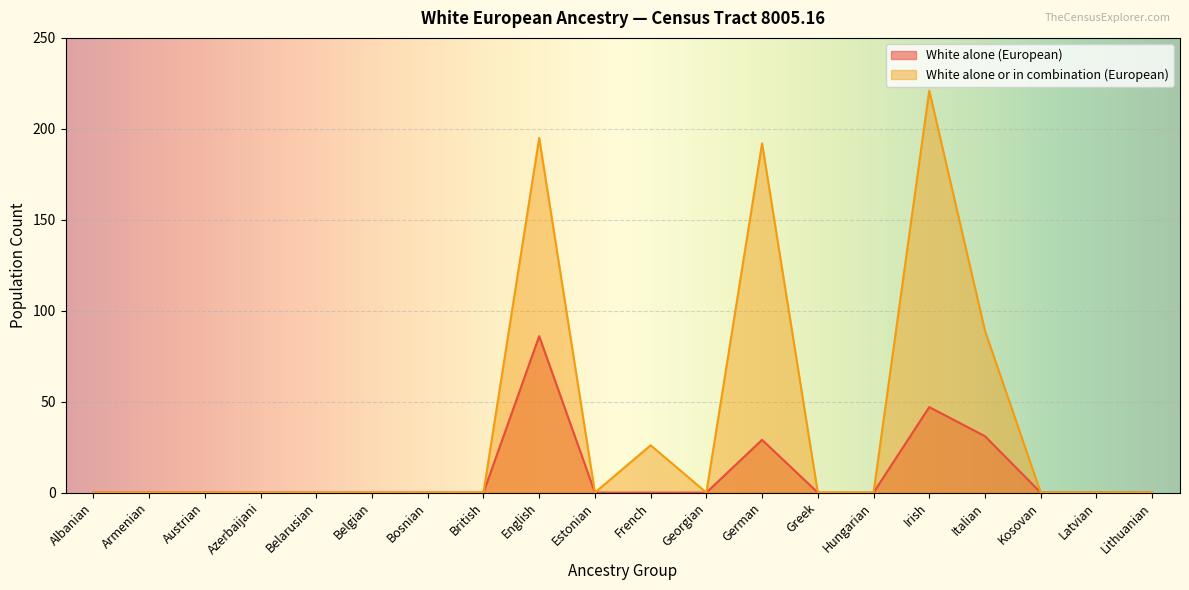

How many positive values does the White alone or in combination (European) series have?

5